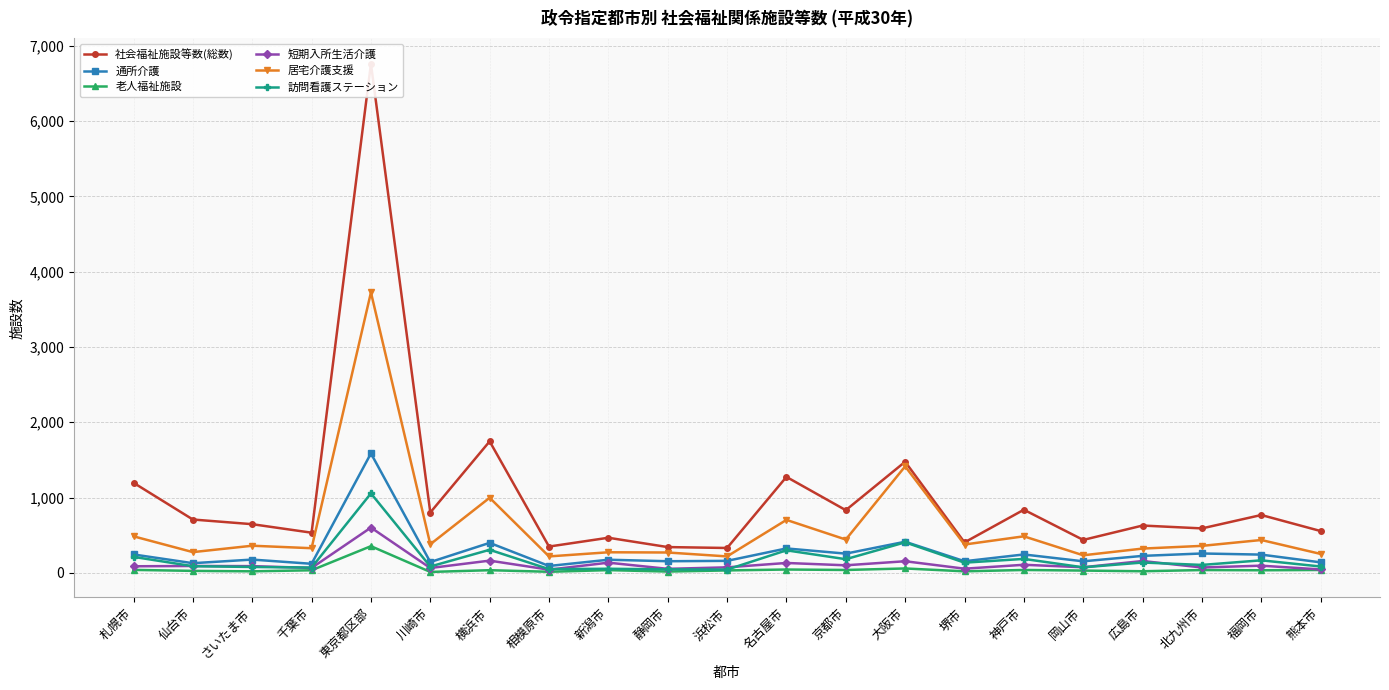

What is the minimum value for 訪問看護ステーション?

43